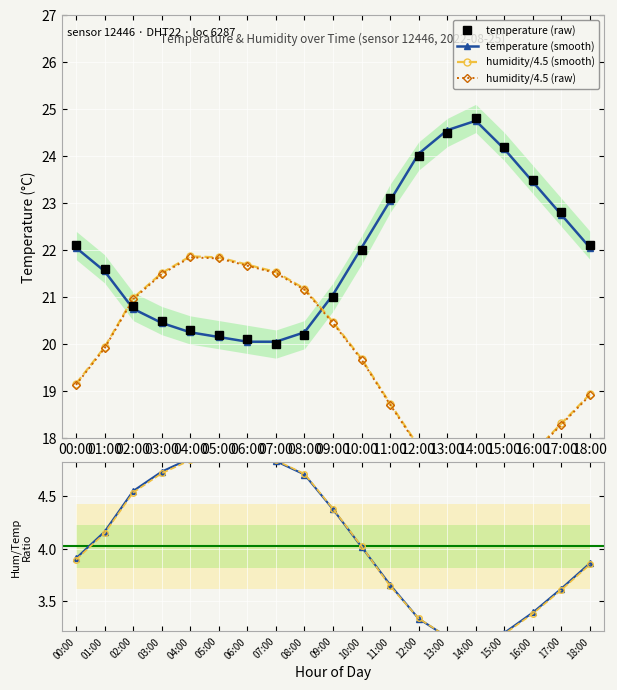

Which category has the highest value in the ratio raw series?

05:00